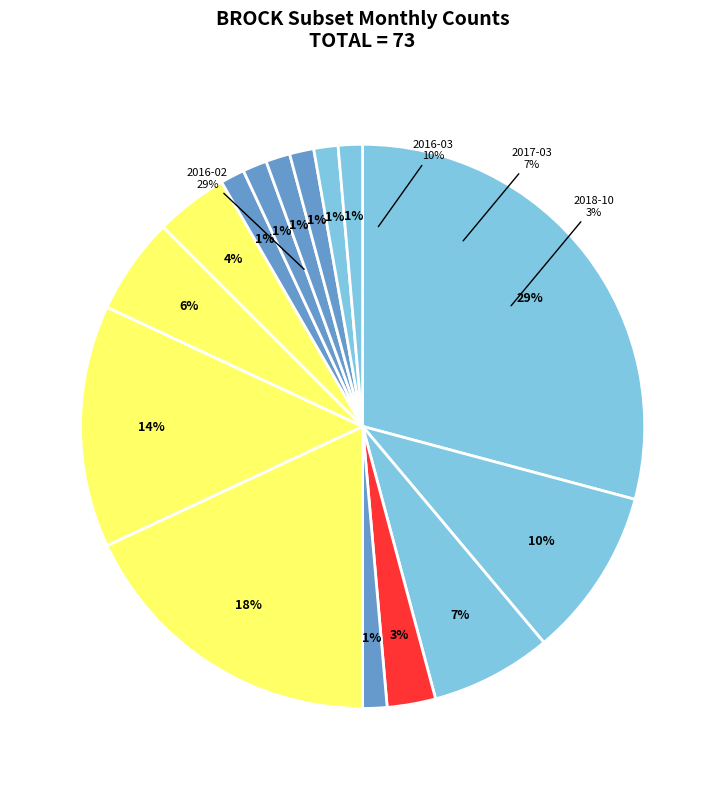

Which has a higher value, 2019-11 or 2017-01?

2019-11